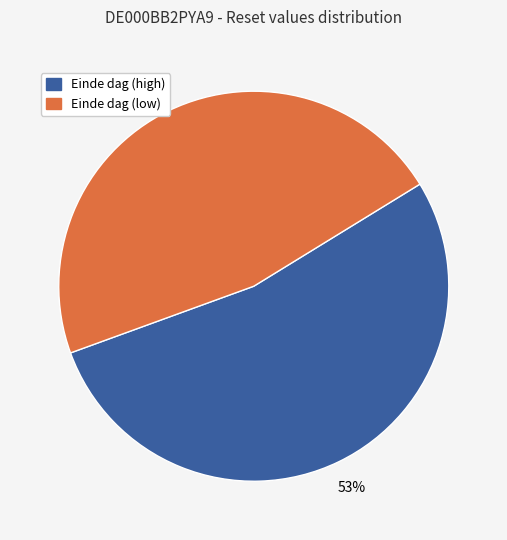

To the nearest percent, what is the difference between the largest and smallest slice percentages?

6%